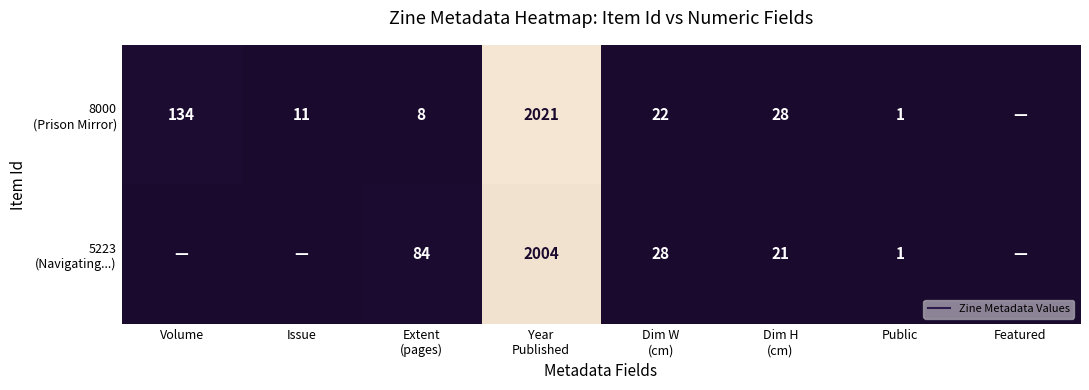

At which label is 5223 (Navigating...) closest to 1002?

Extent (pages)